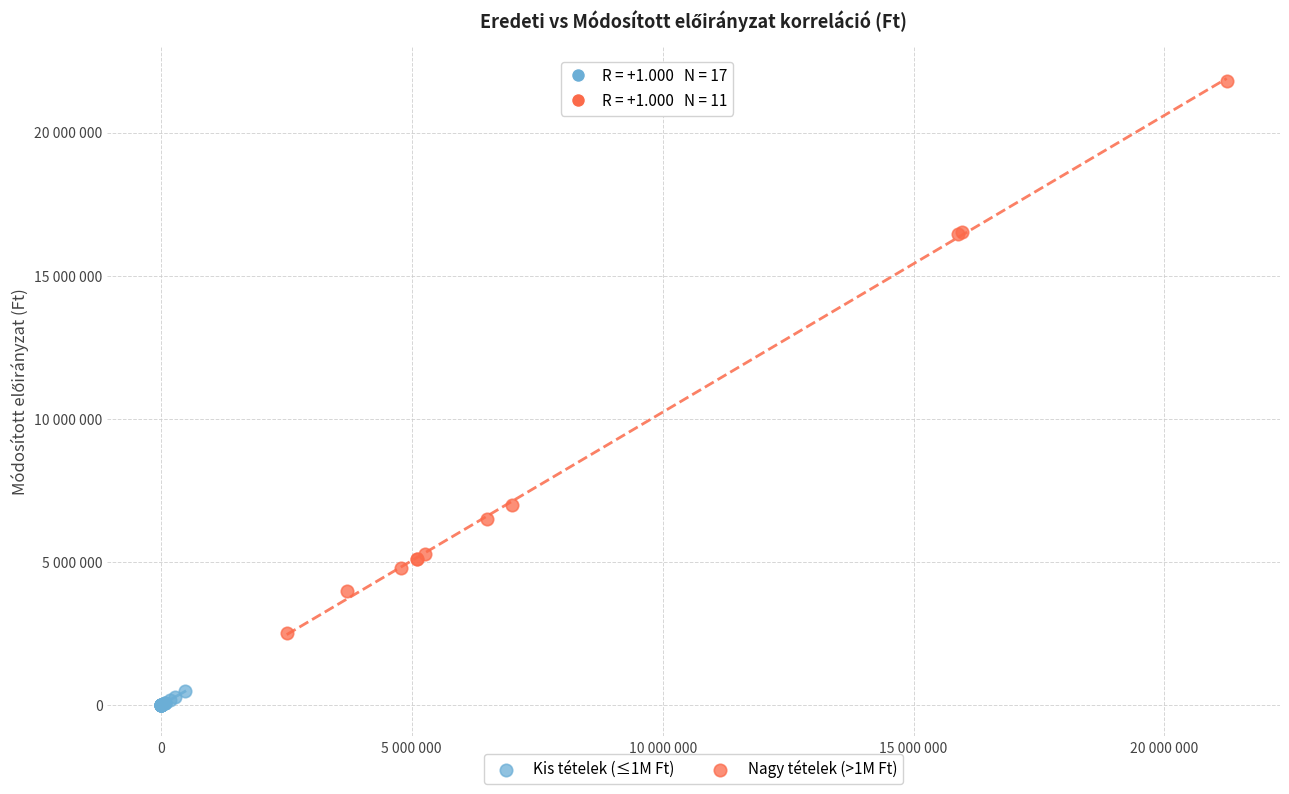

What are all the series names shown in the legend?

Kis tételek (≤1M Ft), Nagy tételek (>1M Ft)